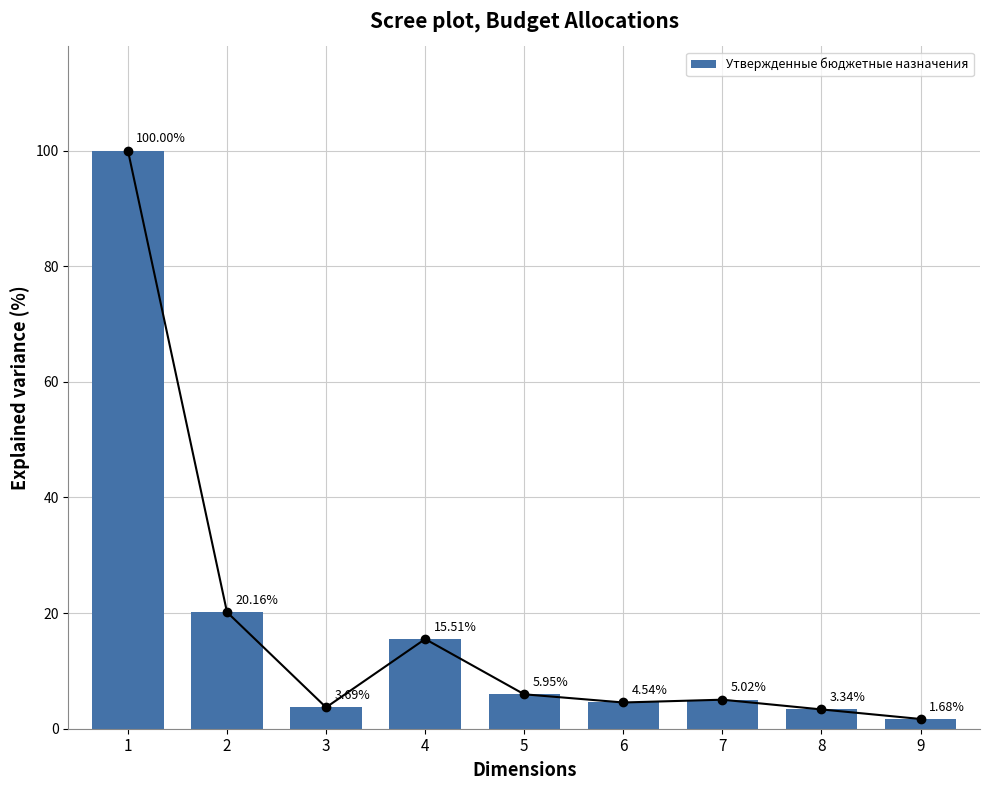

Reading right to left, list all the values displayed in this chart.

9=1.7	8=3.3	7=5.0	6=4.5	5=6.0	4=15.5	3=3.7	2=20.2	1=100.0